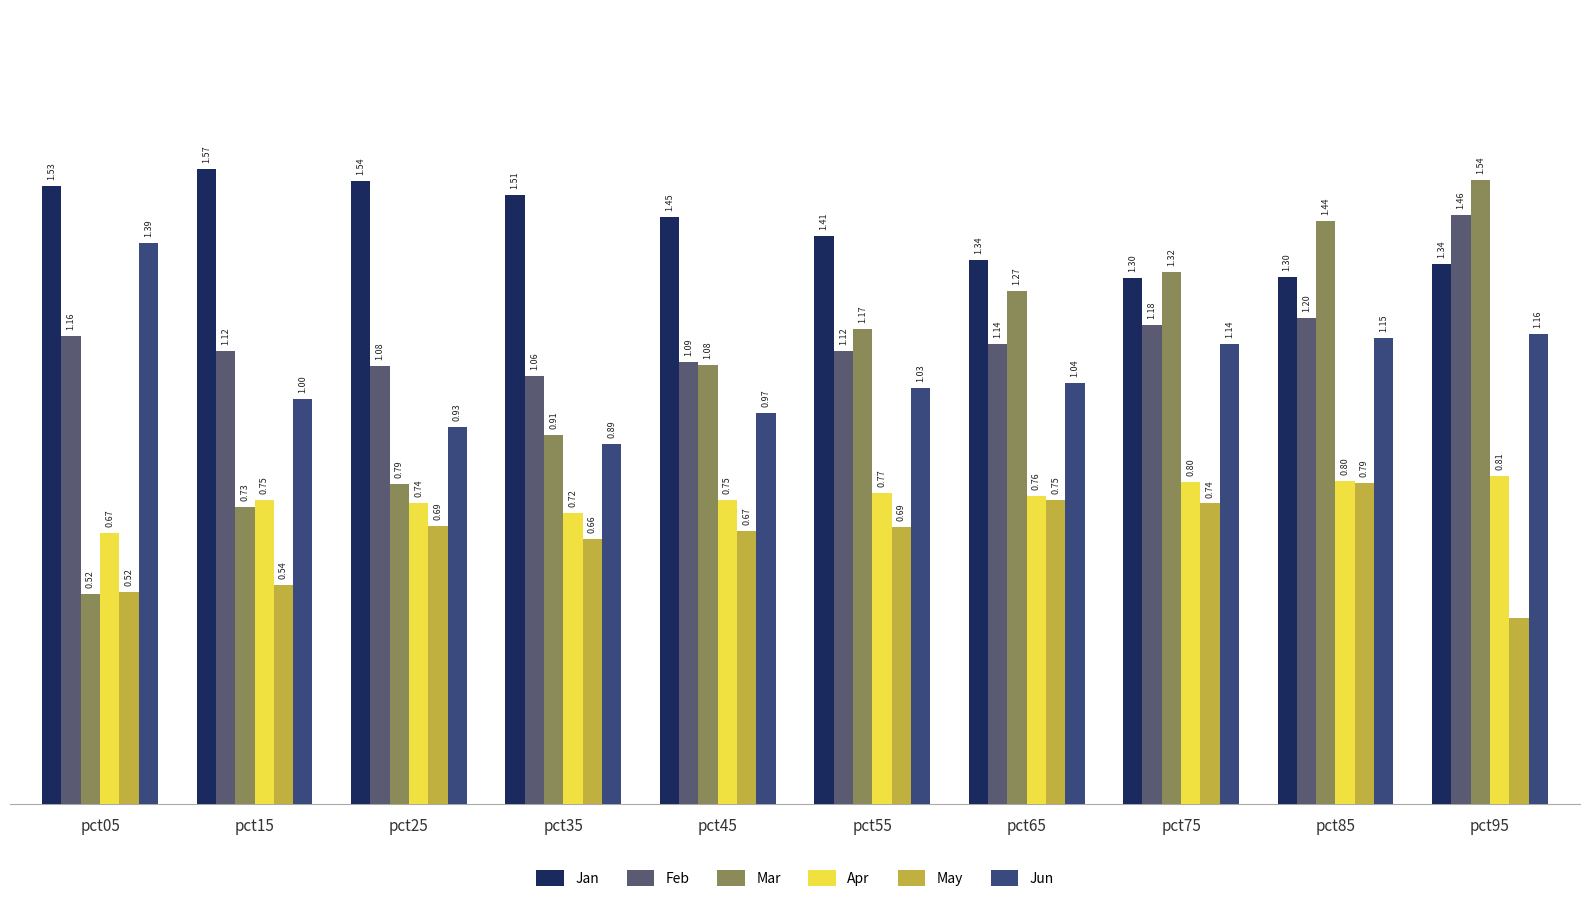

Does the chart contain any negative values?

No